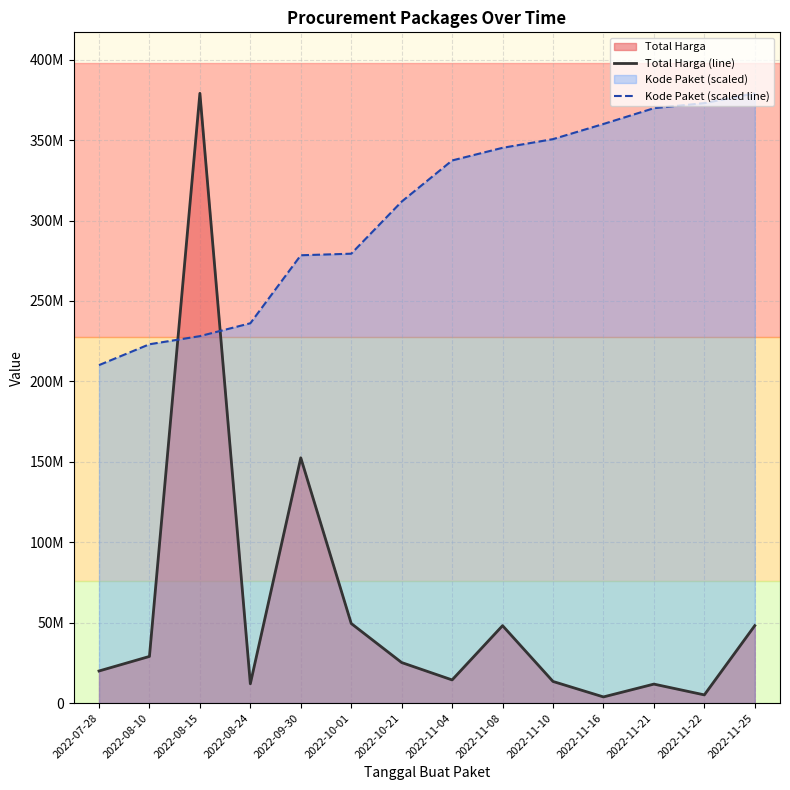

What is the spread (max minus min) of values at 2022-11-21?

358018596.3